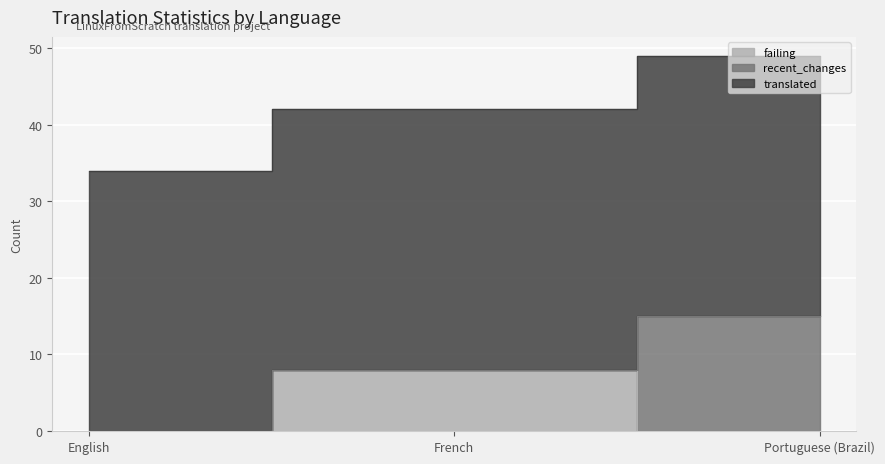

Between Portuguese (Brazil) and French, which is larger?

French